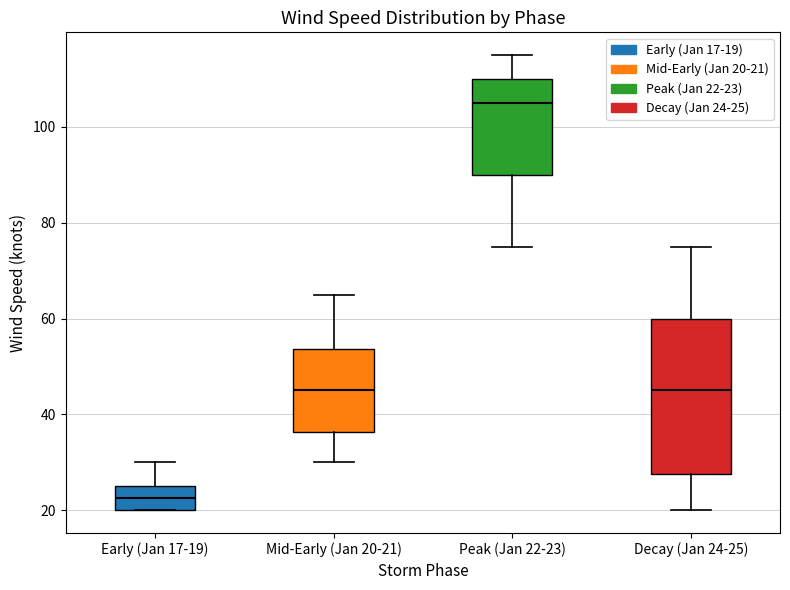

Which box has the lowest median line?

Early (Jan 17-19)